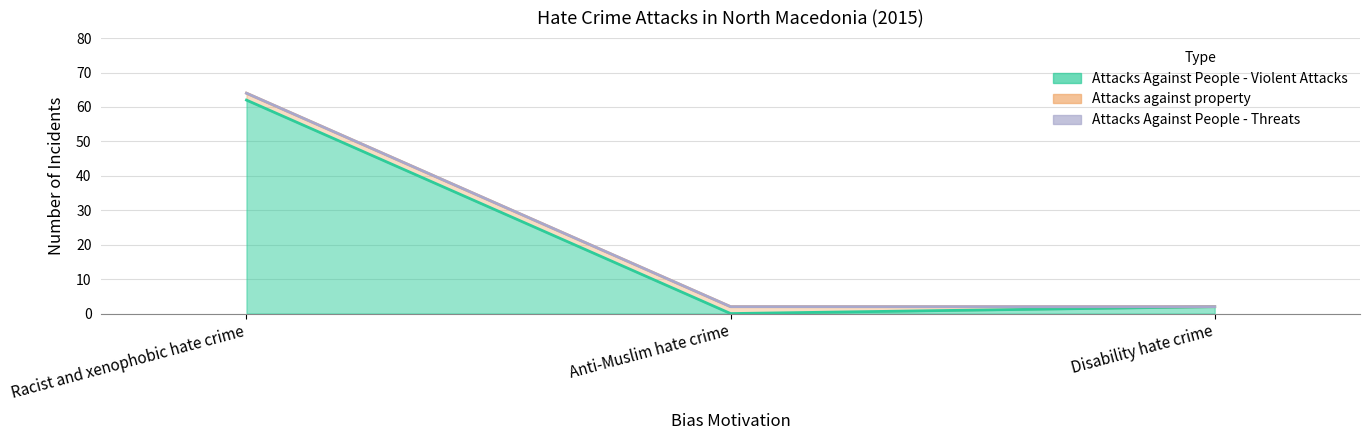

How many categories are shown in the chart?

3